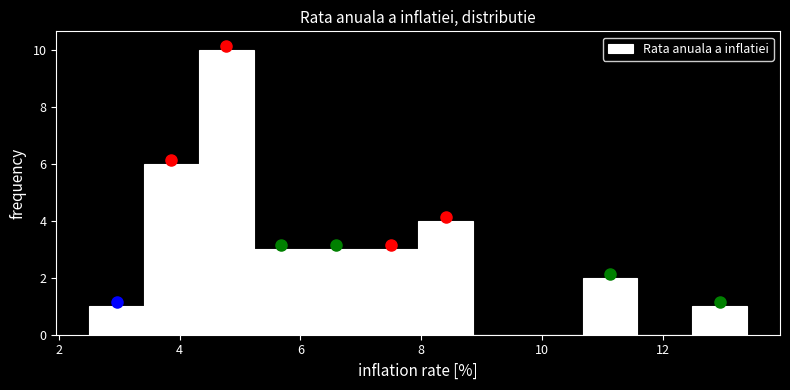

Reading left to right, transcribe this chart: for each bar, give the range it covers on the x-axis and its height. Neither the bar edges nor the heights are printed on the chart, so give them approximately, as read against the axes.

2.6 to 3.4: 1
3.4 to 4.4: 6
4.4 to 5.2: 10
5.2 to 6.2: 3
6.2 to 7.0: 3
7.0 to 8.0: 3
8.0 to 8.8: 4
8.8 to 9.8: 0
9.8 to 10.6: 0
10.6 to 11.6: 2
11.6 to 12.4: 0
12.4 to 13.4: 1